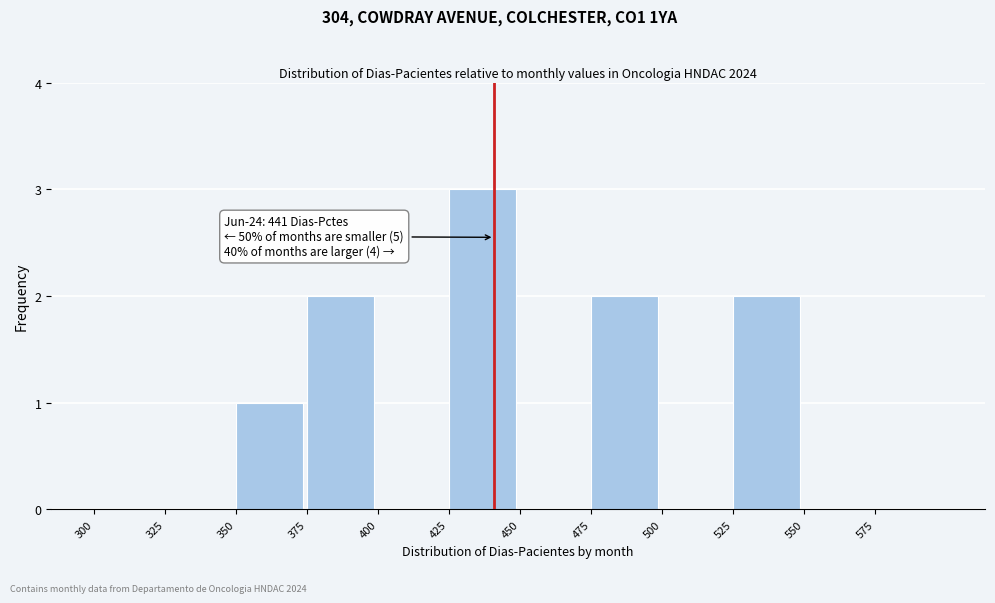

Which range on the x-axis has the tallest bar?

425 to 450